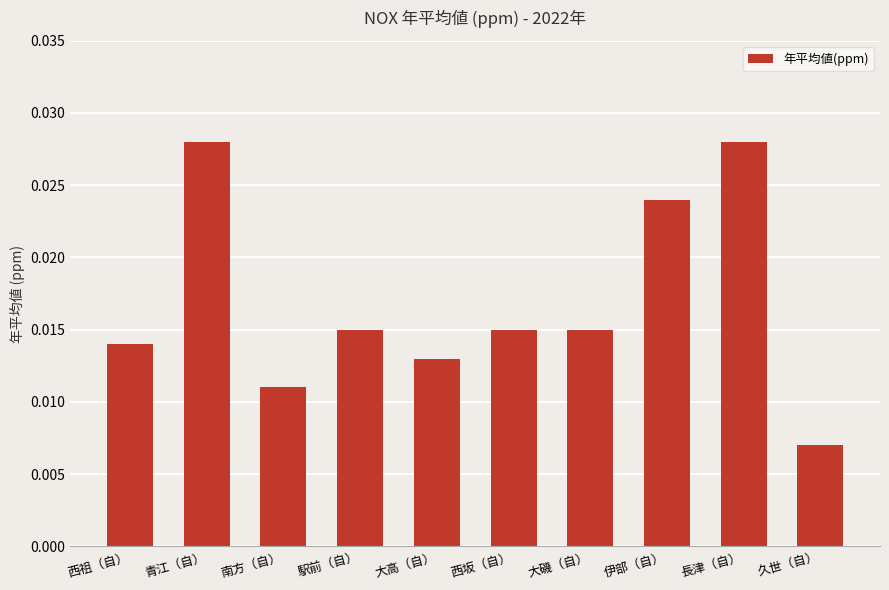

How many bars are there in total?

10